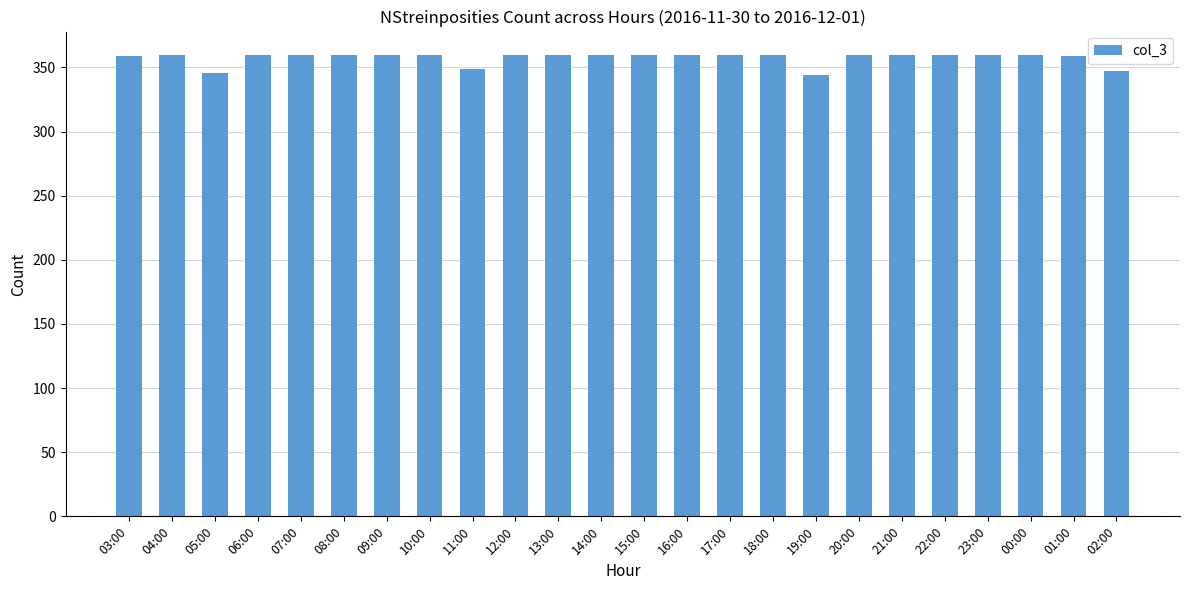

What is the difference between the values at 11:00 and 04:00?

11